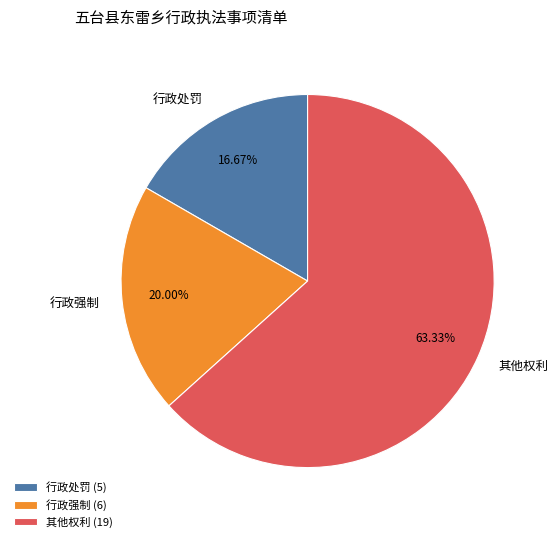

Rank the categories by value from highest to lowest.

其他权利, 行政强制, 行政处罚